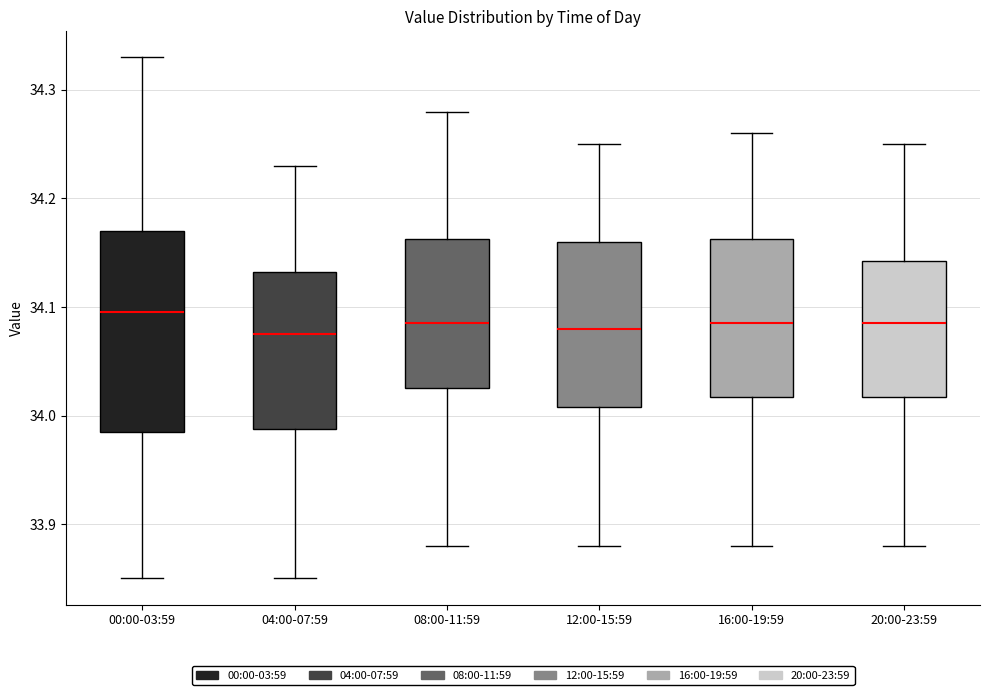

Reading left to right, transcribe this box plot: for each box, give where its median line is, the range the box spans, and where its two whiskers end, as read against the y-axis. The values are not printed on the chart, so give them approximately, as read against the axis.

00:00-03:59: median 34.10, box 33.99 to 34.17, whiskers 33.85 to 34.33
04:00-07:59: median 34.08, box 33.99 to 34.13, whiskers 33.85 to 34.23
08:00-11:59: median 34.09, box 34.03 to 34.16, whiskers 33.88 to 34.28
12:00-15:59: median 34.08, box 34.01 to 34.16, whiskers 33.88 to 34.25
16:00-19:59: median 34.09, box 34.02 to 34.16, whiskers 33.88 to 34.26
20:00-23:59: median 34.09, box 34.02 to 34.14, whiskers 33.88 to 34.25